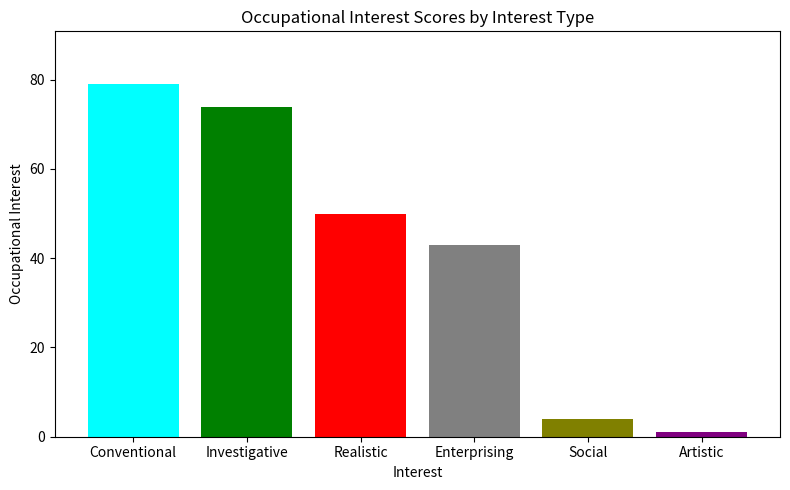

True or false: the data shows 50 at Realistic.

True